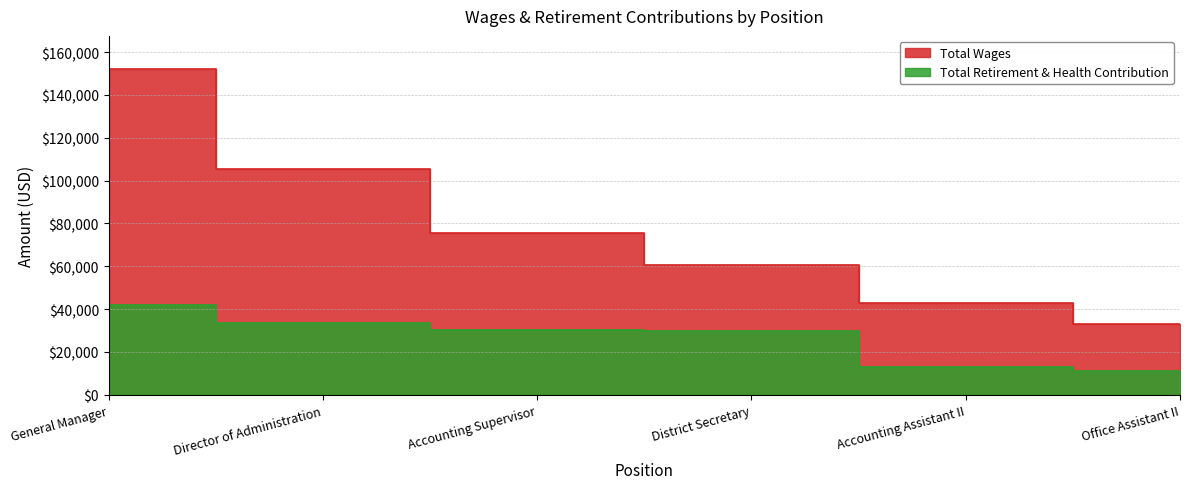

At which category is the sum across all series the highest?

General Manager